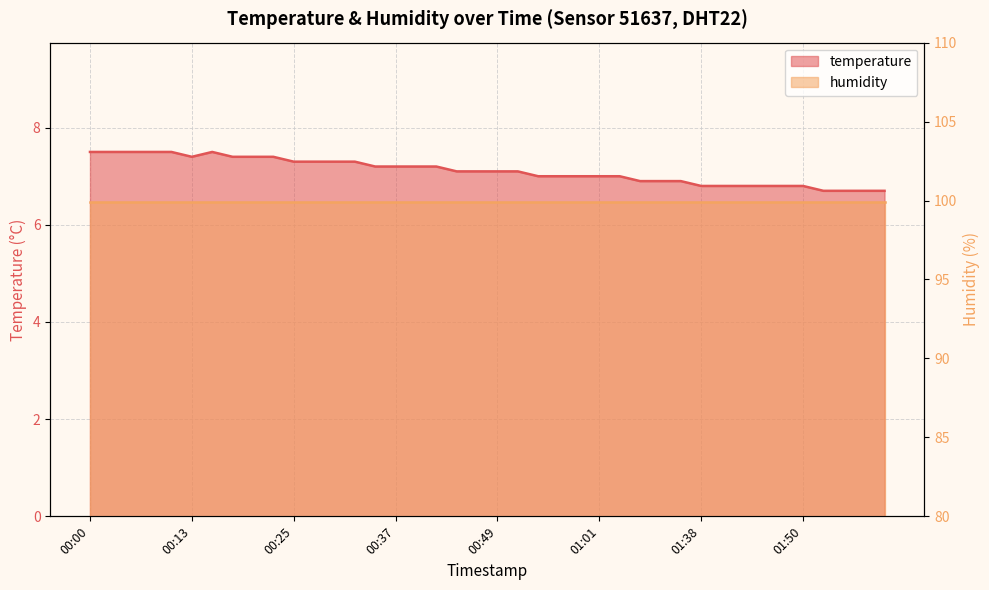

List the labels in order of value, smallest first.

2023-05-01T01:53, 2023-05-01T01:55, 2023-05-01T01:58, 2023-05-01T02:00, 2023-05-01T01:38, 2023-05-01T01:40, 2023-05-01T01:43, 2023-05-01T01:45, 2023-05-01T01:48, 2023-05-01T01:50, 2023-05-01T01:26, 2023-05-01T01:32, 2023-05-01T01:35, 2023-05-01T00:54, 2023-05-01T00:57, 2023-05-01T00:59, 2023-05-01T01:01, 2023-05-01T01:04, 2023-05-01T00:44, 2023-05-01T00:47, 2023-05-01T00:49, 2023-05-01T00:52, 2023-05-01T00:35, 2023-05-01T00:37, 2023-05-01T00:39, 2023-05-01T00:42, 2023-05-01T00:25, 2023-05-01T00:27, 2023-05-01T00:30, 2023-05-01T00:32, 2023-05-01T00:13, 2023-05-01T00:17, 2023-05-01T00:20, 2023-05-01T00:22, 2023-05-01T00:00, 2023-05-01T00:03, 2023-05-01T00:05, 2023-05-01T00:08, 2023-05-01T00:10, 2023-05-01T00:15